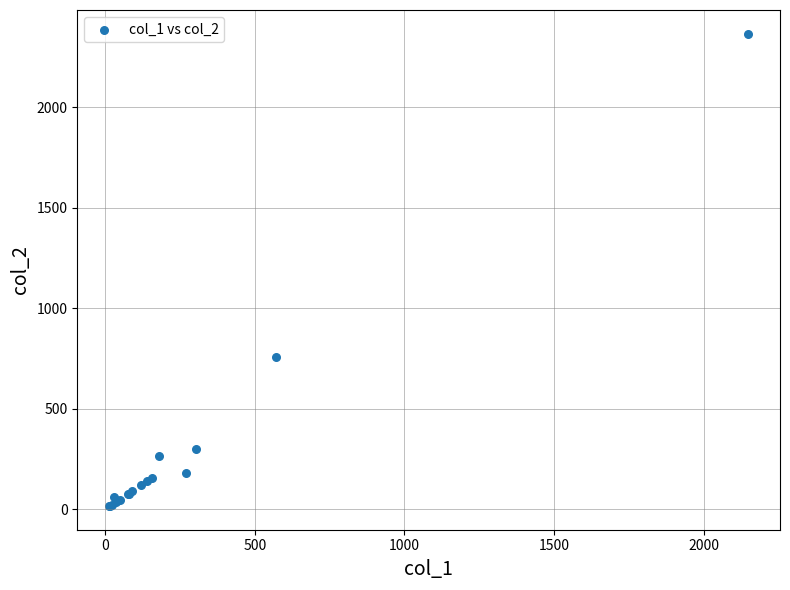

What Y value in the scatter plot is closest to 1191?

760.0